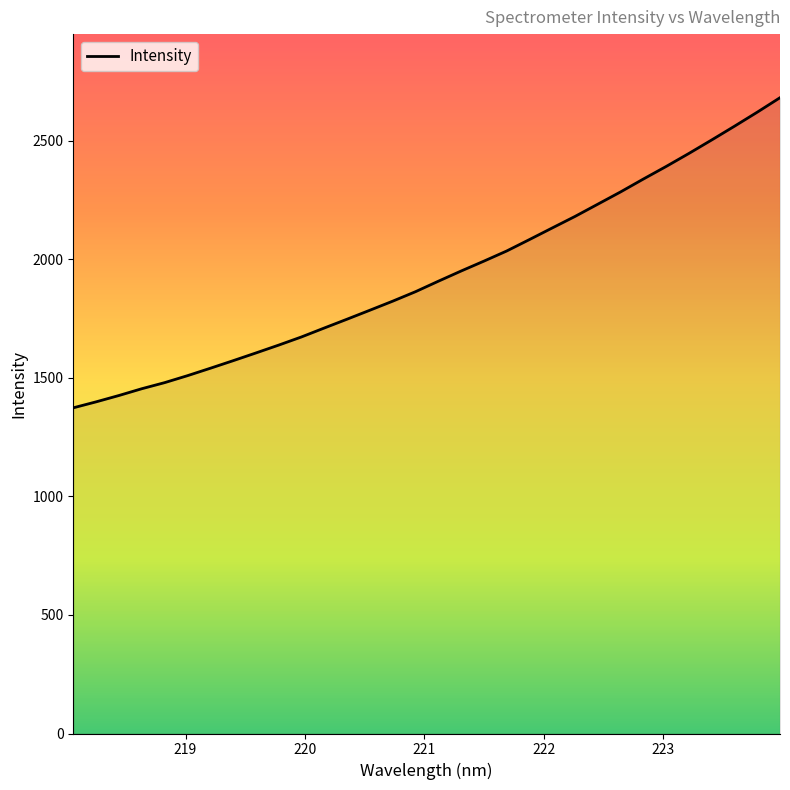

What is the difference between the maximum and minimum values?

1307.7